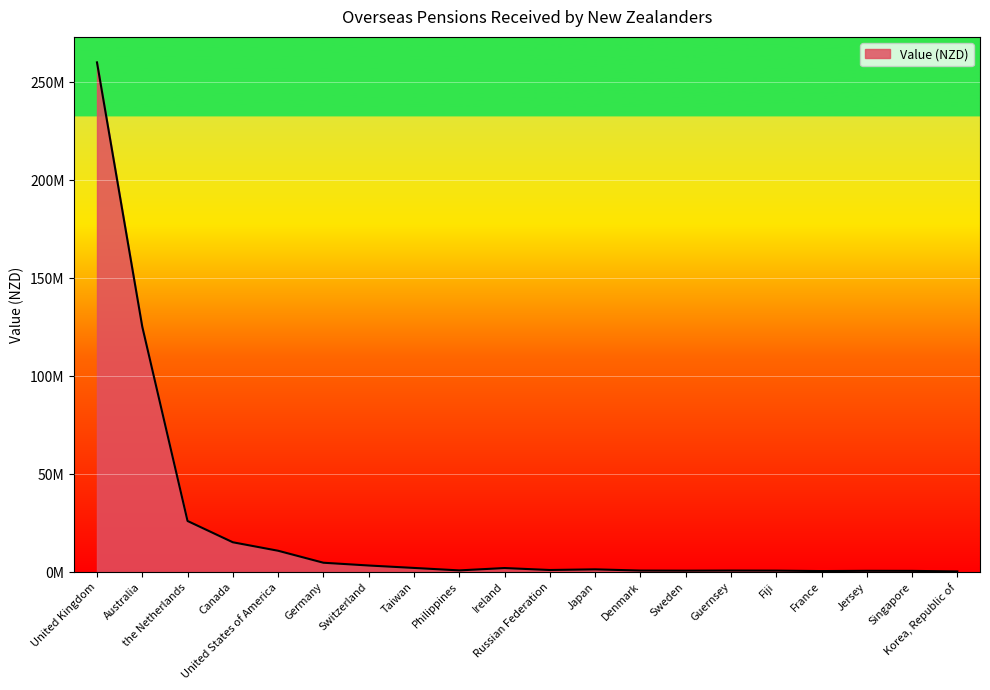

At which label is the value closest to 130206289?

Australia